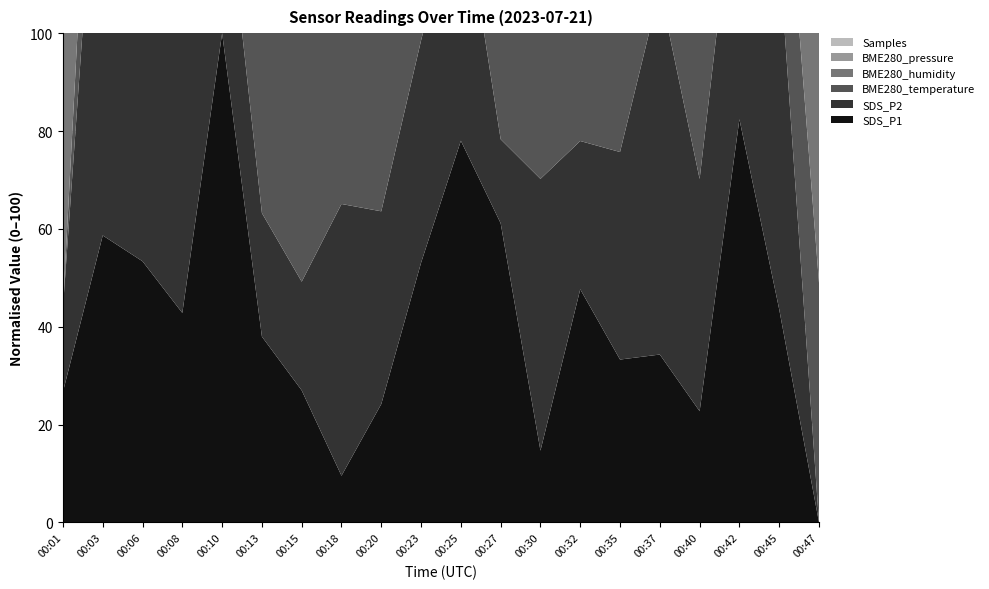

Reading right to left, what are all the values shown in this chart?

SDS_P1: 4.4	7.3	10.0	5.9	6.7	6.7	7.6	5.4	8.6	9.7	8.0	6.0	5.0	6.2	7.0	11.2	7.3	8.0	8.4	6.2
SDS_P2: 3.6	4.3	4.2	4.0	4.3	4.0	3.9	4.1	3.8	4.1	4.0	4.0	4.1	3.8	3.8	4.0	4.2	4.3	4.6	3.8
BME280_temperature: 22.0	21.9	21.9	21.9	22.0	22.1	22.1	22.1	21.9	22.0	22.1	22.2	22.0	22.2	22.0	21.9	21.8	21.9	21.9	21.7
BME280_humidity: 94.1	94.4	94.4	94.5	93.6	93.9	93.1	93.4	94.5	94.0	93.4	93.3	92.8	91.8	92.9	93.5	93.7	93.2	93.2	93.7
BME280_pressure: 65300.6	65294.0	65294.5	65289.2	65300.6	65316.1	65316.1	65315.3	65295.8	65301.5	65307.5	65328.6	65306.2	65328.3	65307.6	65298.2	65281.8	65297.1	65292.5	65274.0
Samples: 5034547.0	5052370.0	5052774.0	5052448.0	5052587.0	5052663.0	5034766.0	5052526.0	5052598.0	5052927.0	5052682.0	5052581.0	5052691.0	5052768.0	5052825.0	5052808.0	5053039.0	5053059.0	5053189.0	5053093.0